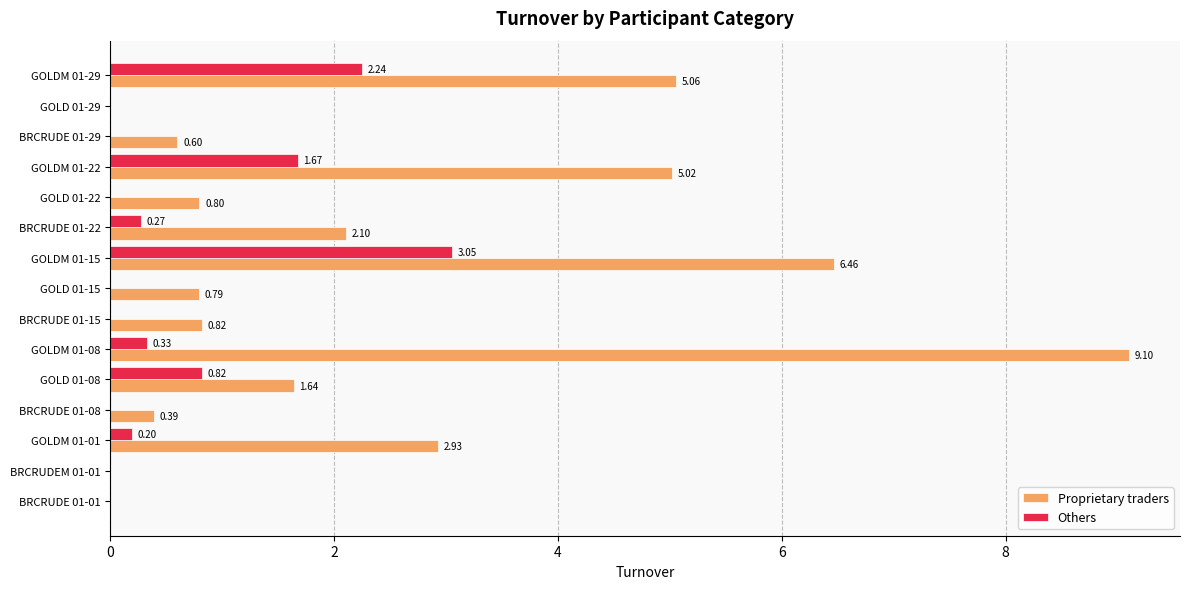

How many values in Others are above zero?

7